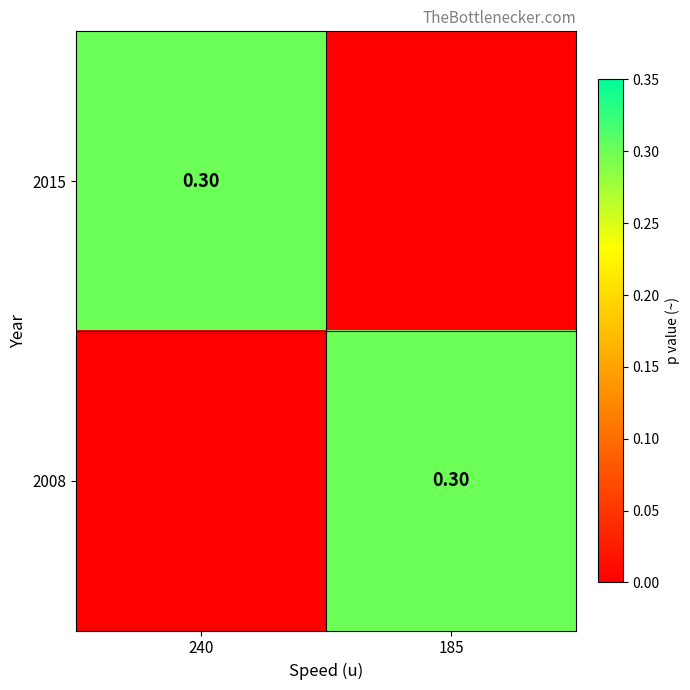

Which has a higher value, 185 or 240?

240